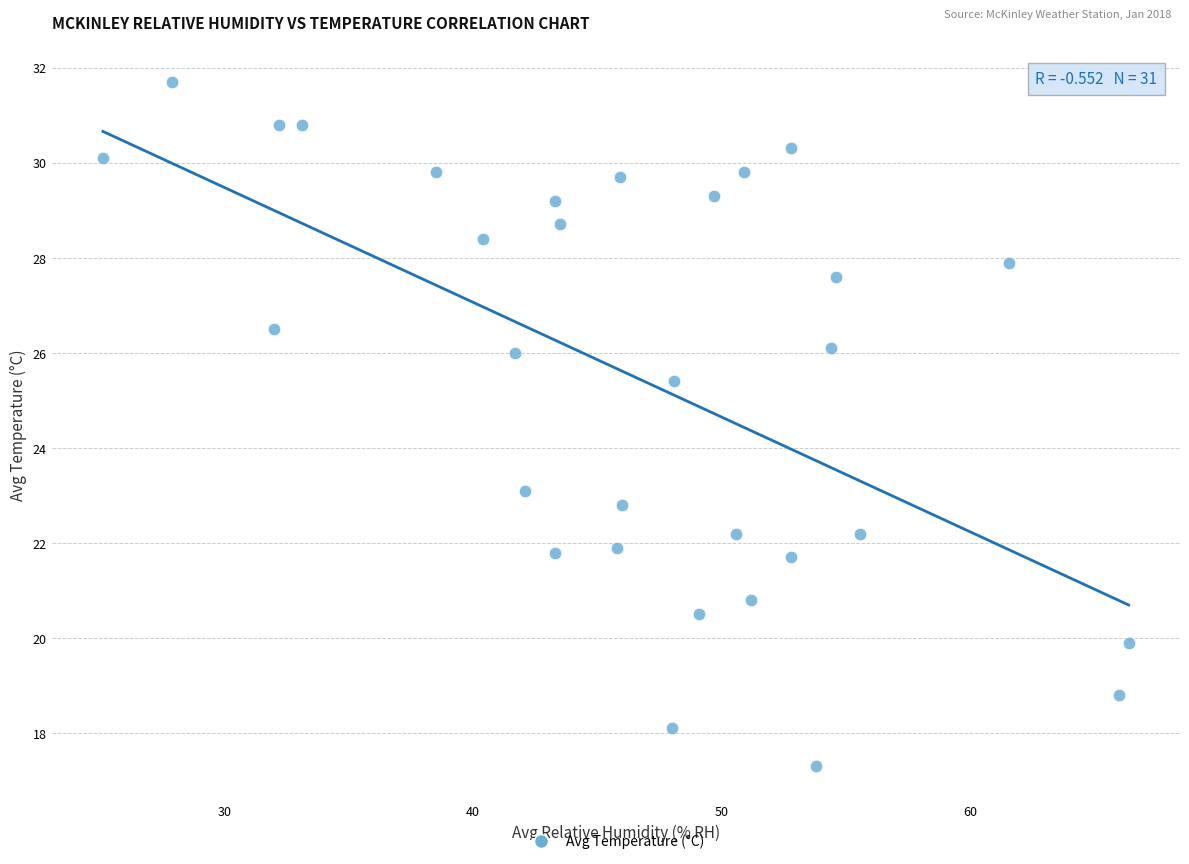

What is the range of Y values (max minus min)?

14.4